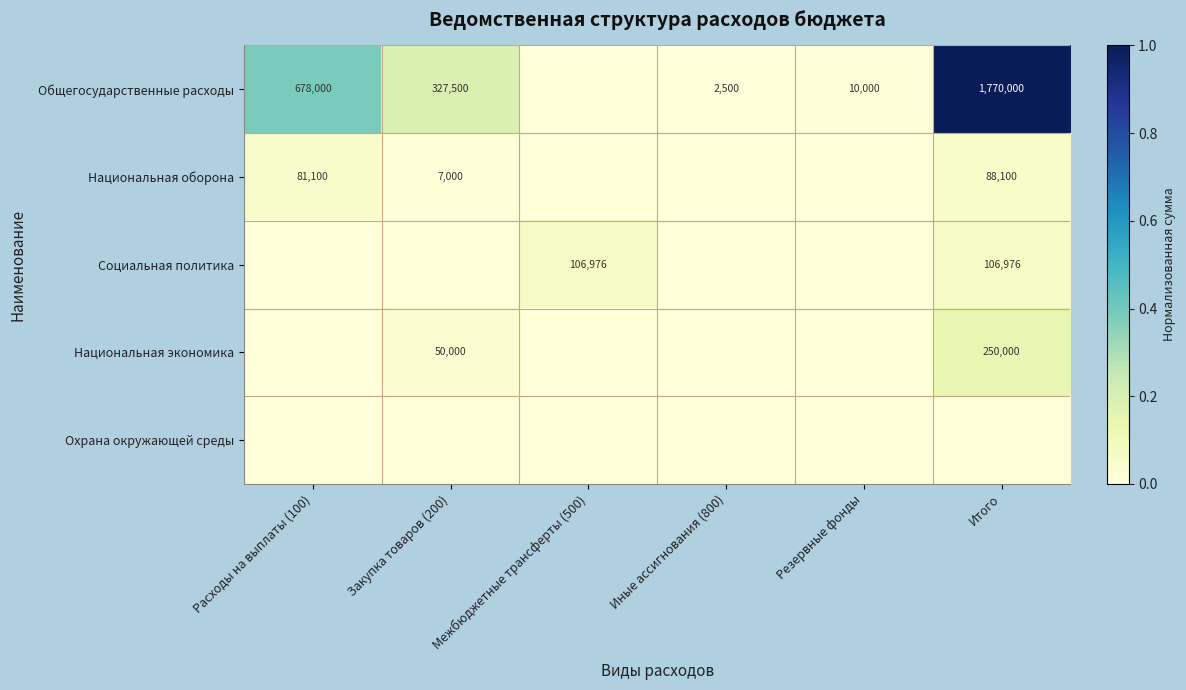

What is the sum of the Общегосударственные расходы values at Расходы на выплаты (100) and Закупка товаров (200)?

1005500